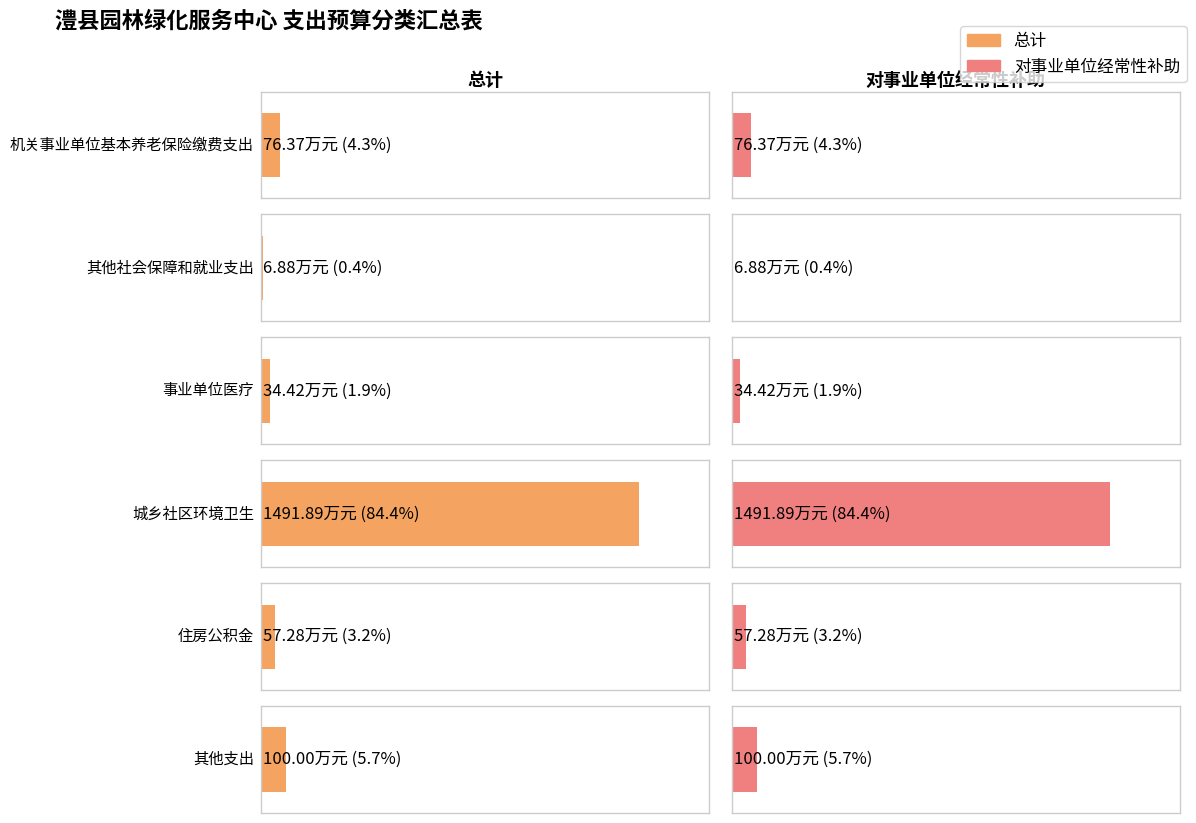

Reading left to right, extract all data points from this chart.

总计: 机关事业单位基本养老保险缴费支出=76.4	其他社会保障和就业支出=6.9	事业单位医疗=34.4	城乡社区环境卫生=1491.9	住房公积金=57.3	其他支出=100.0
对事业单位经常性补助: 机关事业单位基本养老保险缴费支出=76.4	其他社会保障和就业支出=6.9	事业单位医疗=34.4	城乡社区环境卫生=1491.9	住房公积金=57.3	其他支出=100.0